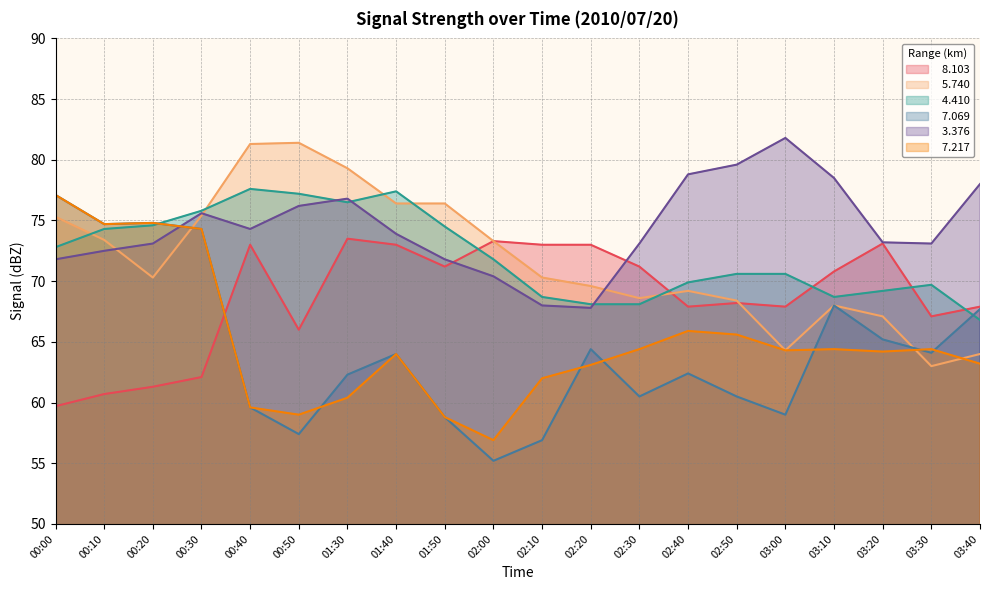

Where is the first local minimum for   7.069?

00:10